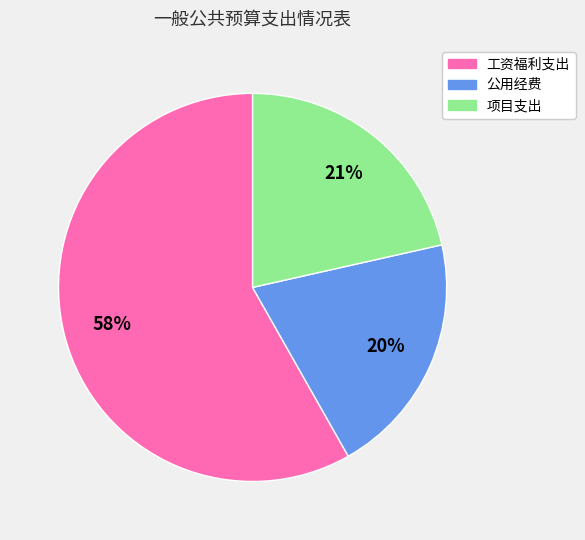

Is the sum of 项目支出 and 公用经费 greater than half?

No